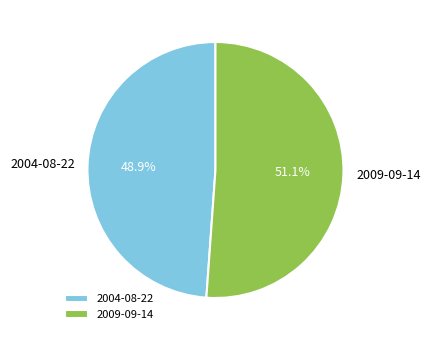

Between 2009-09-14 and 2004-08-22, which is larger?

2009-09-14